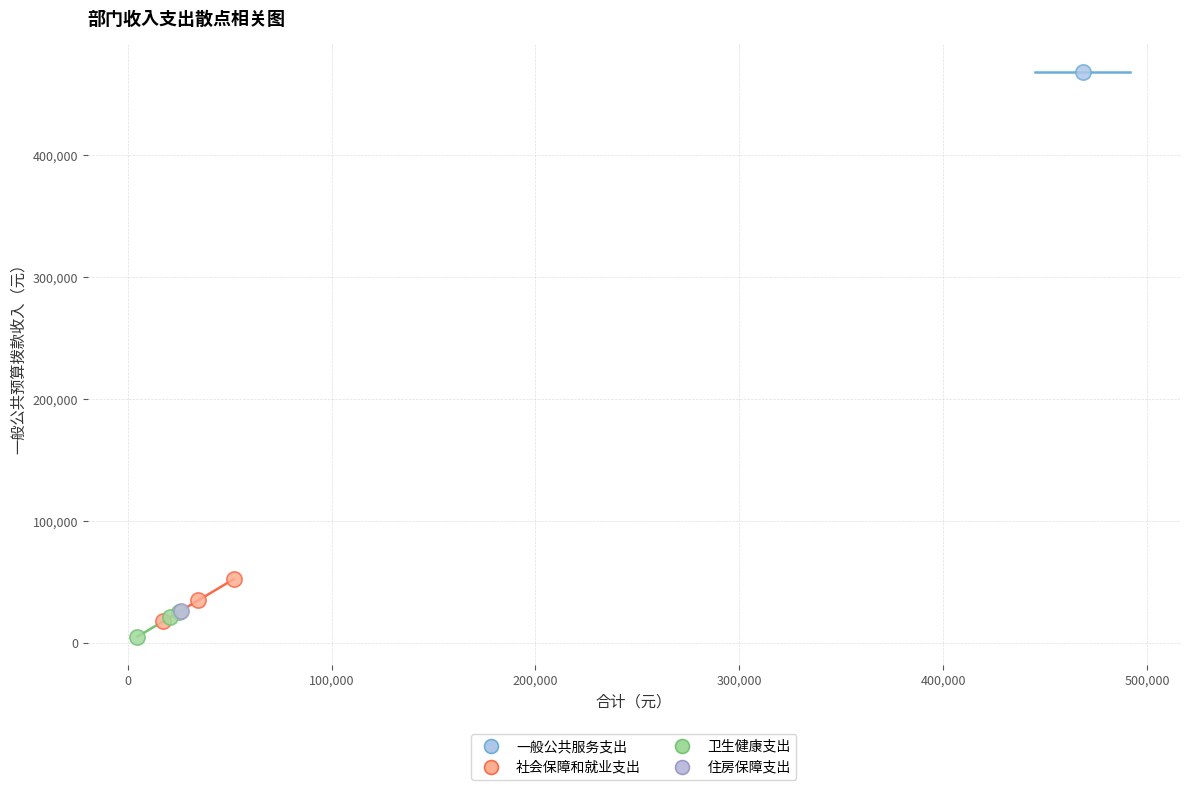

What are all the series names shown in the legend?

一般公共服务支出, 社会保障和就业支出, 卫生健康支出, 住房保障支出